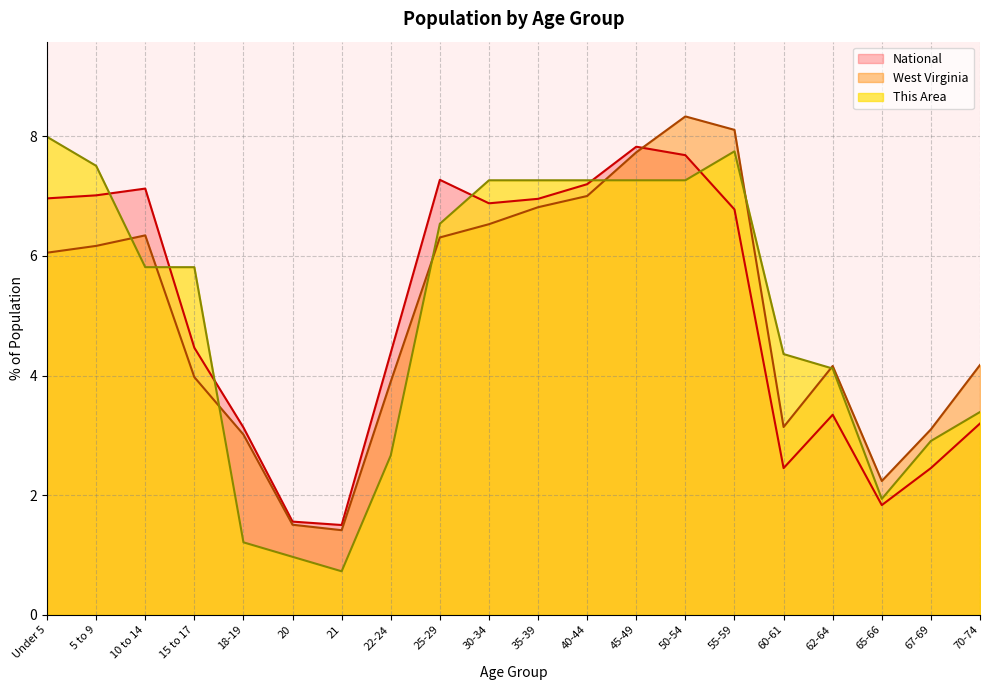

How many values in the This Area series are below 5?

9